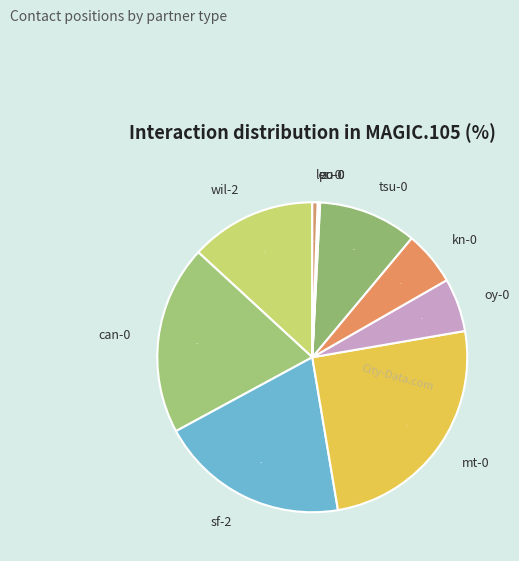

What is the largest slice in the pie chart?

mt-0